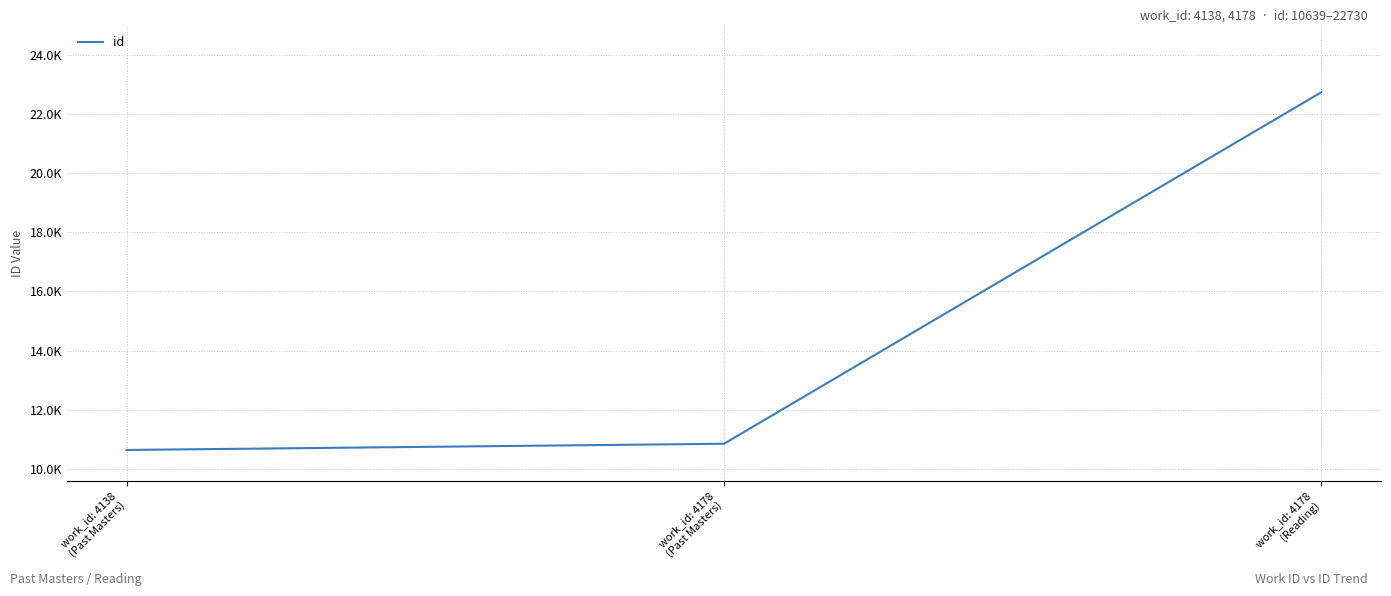

Does the chart display data point markers on the line(s)?

No